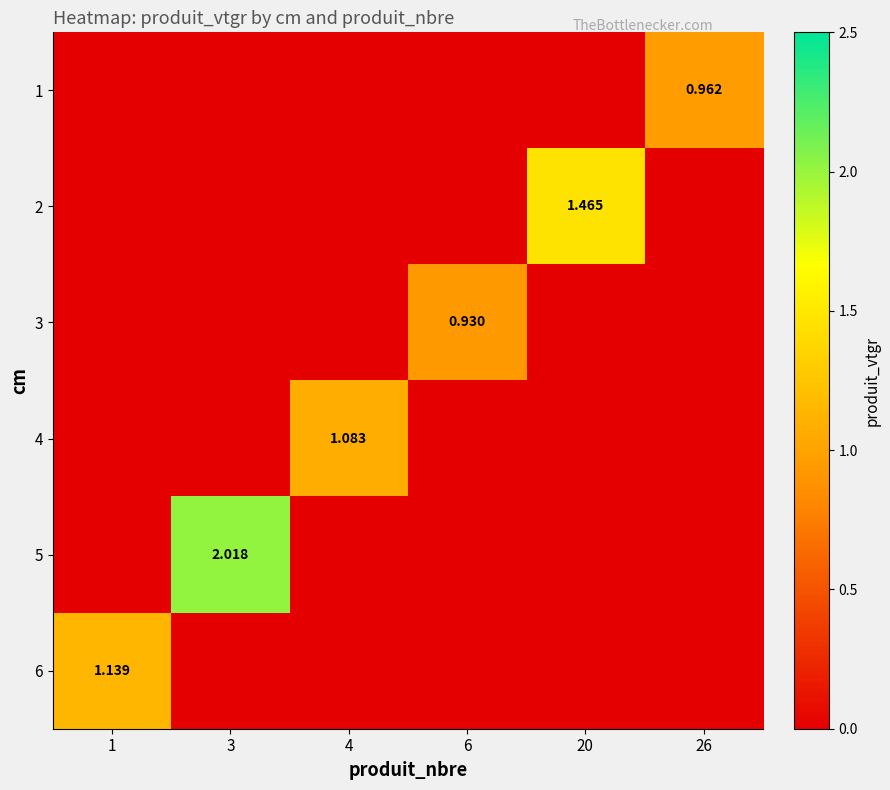

Is it true that 6 equals 0.6 at 20?

False